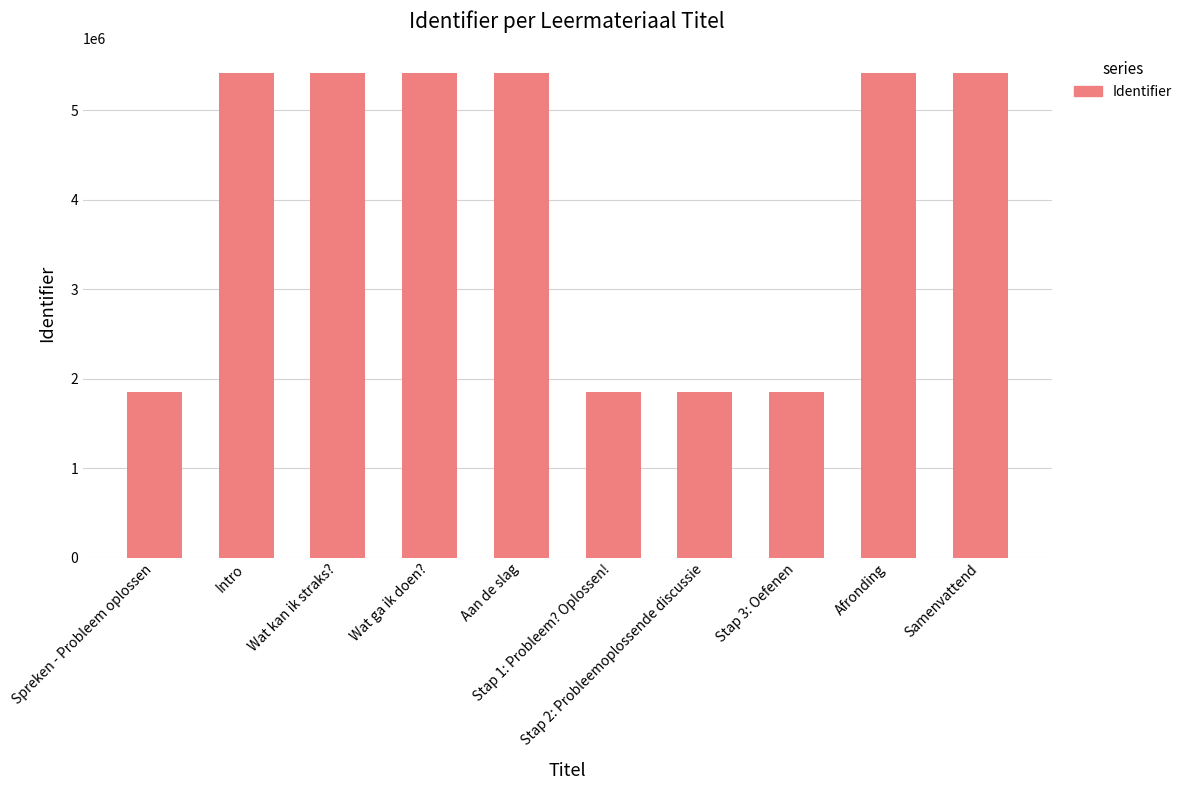

What is the smallest value displayed?

1851256